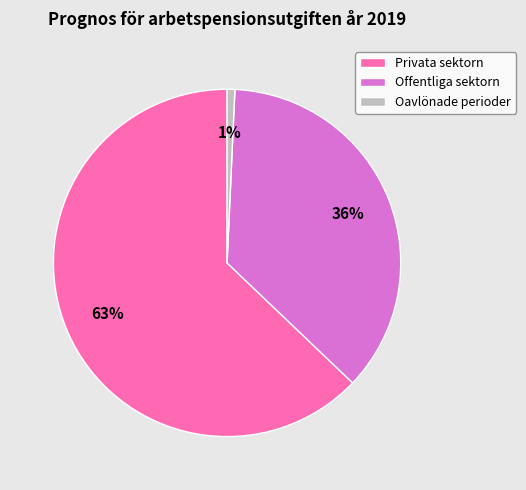

To the nearest percent, what is the average slice percentage?

33%